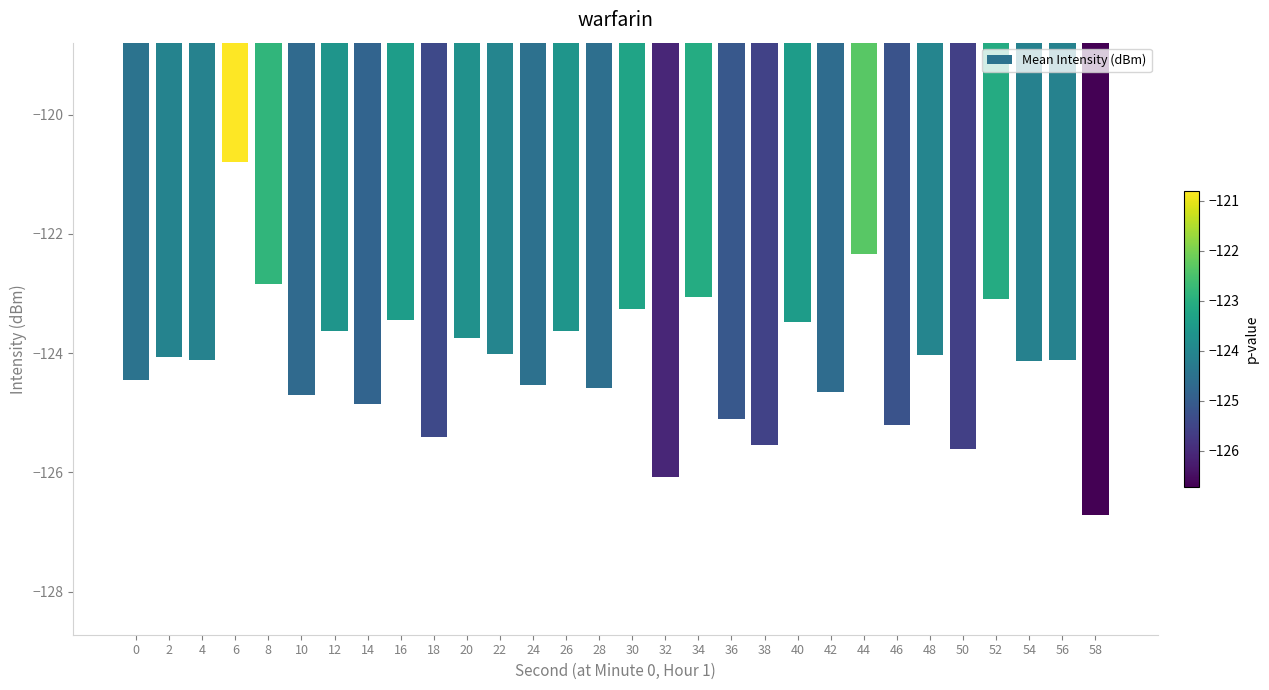

Which label corresponds to the largest value in the chart?

6